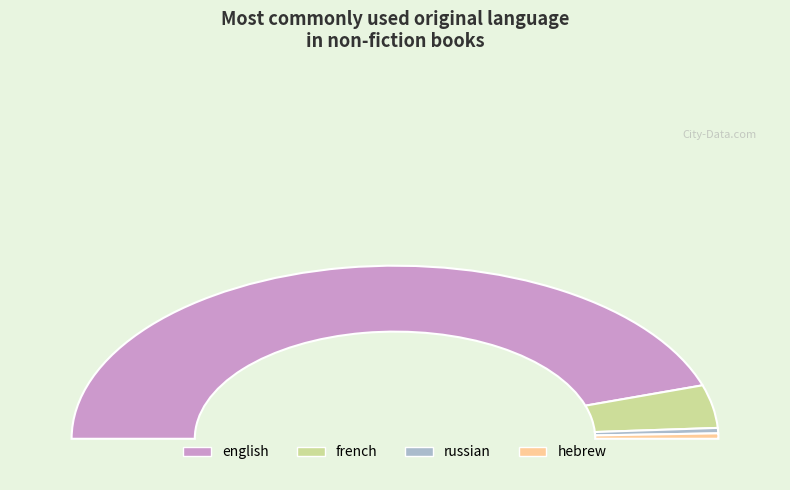

Is it true that russian is 11% of the pie?

False